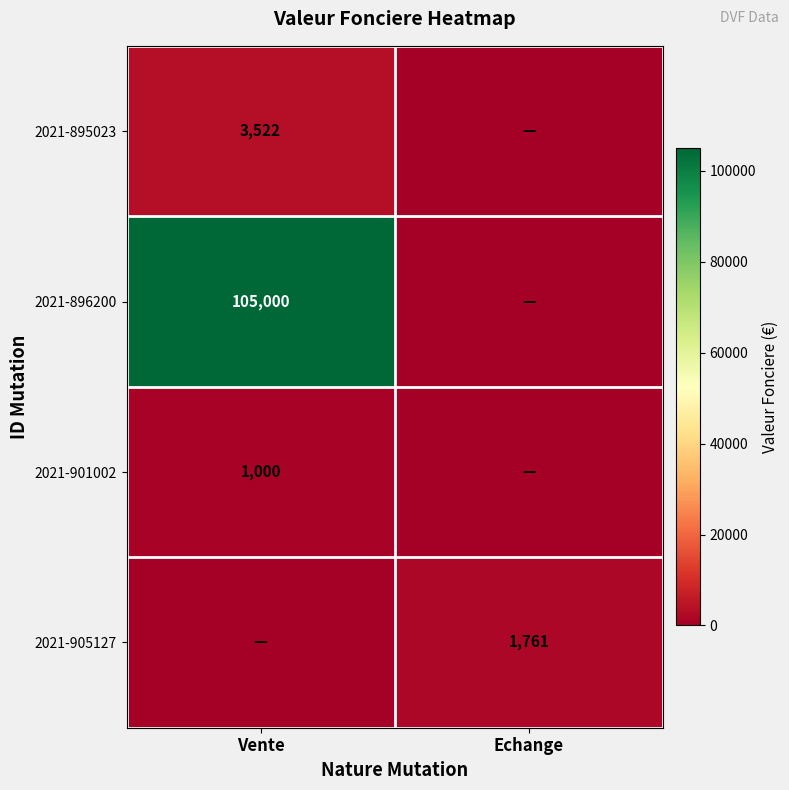

The value of 2021-896200 at Vente is 105000. True or false?

True